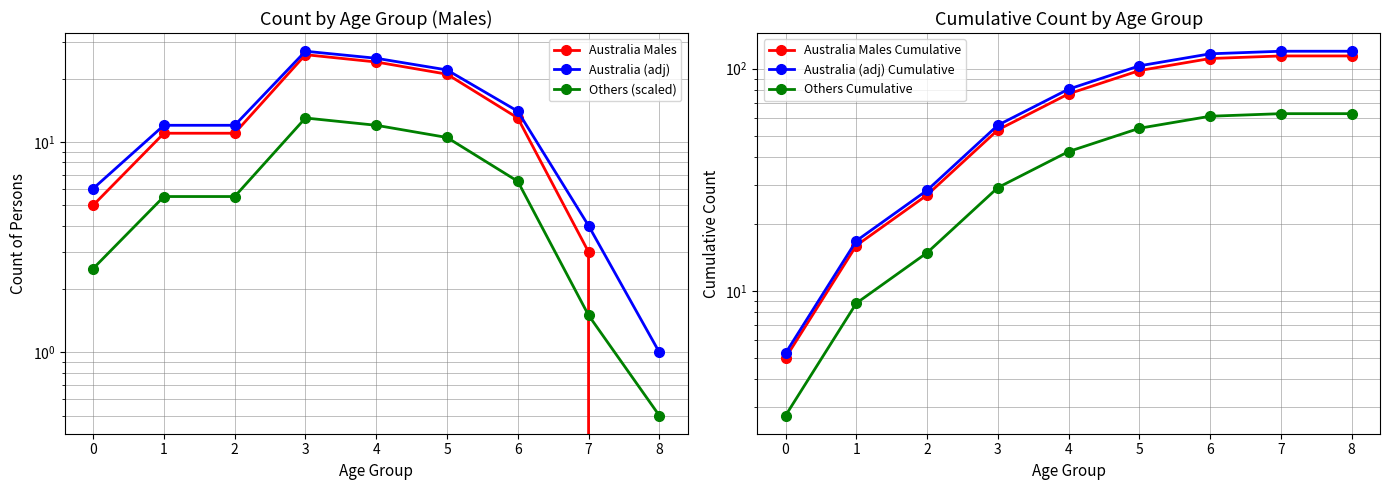

What are all the series names shown in the legend?

Australia Males, Australia (adj), Others (scaled), Australia Males Cumulative, Australia (adj) Cumulative, Others Cumulative